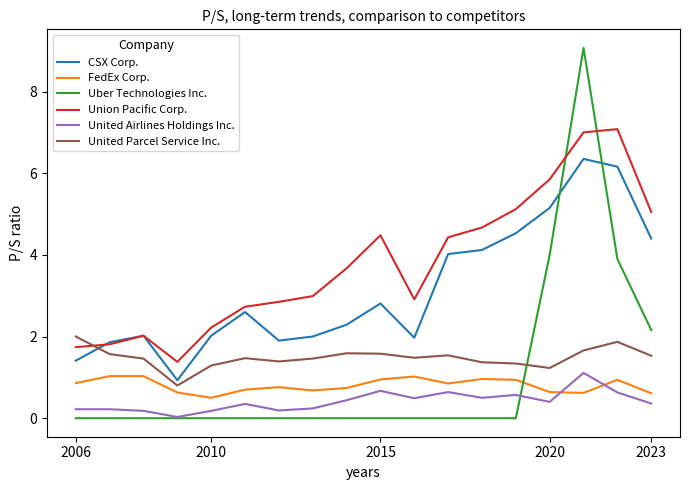

What is the maximum value for United Airlines Holdings Inc.?

1.1